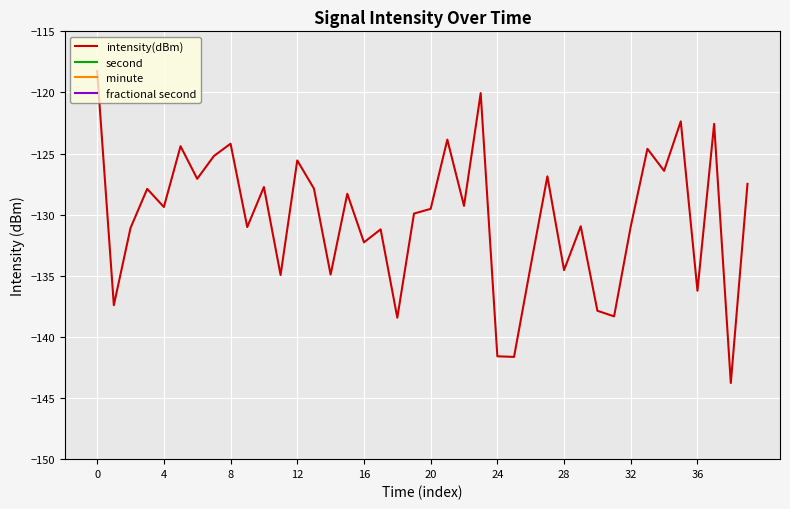

What is the total value across all series at 12?

-121.9